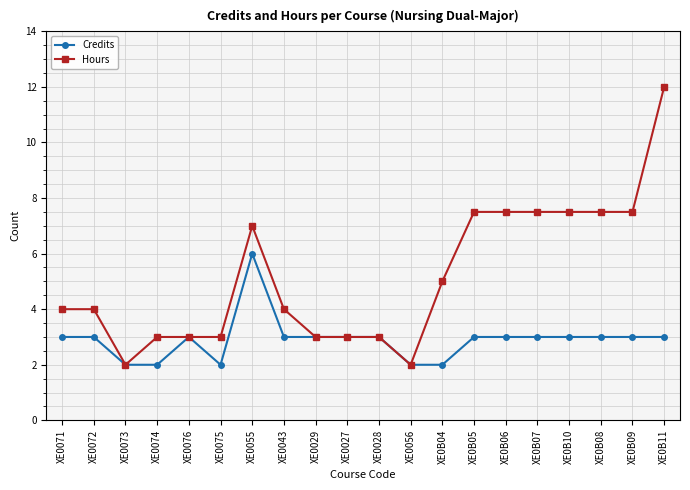

What is the label of the 2nd point from the left?

XE0072